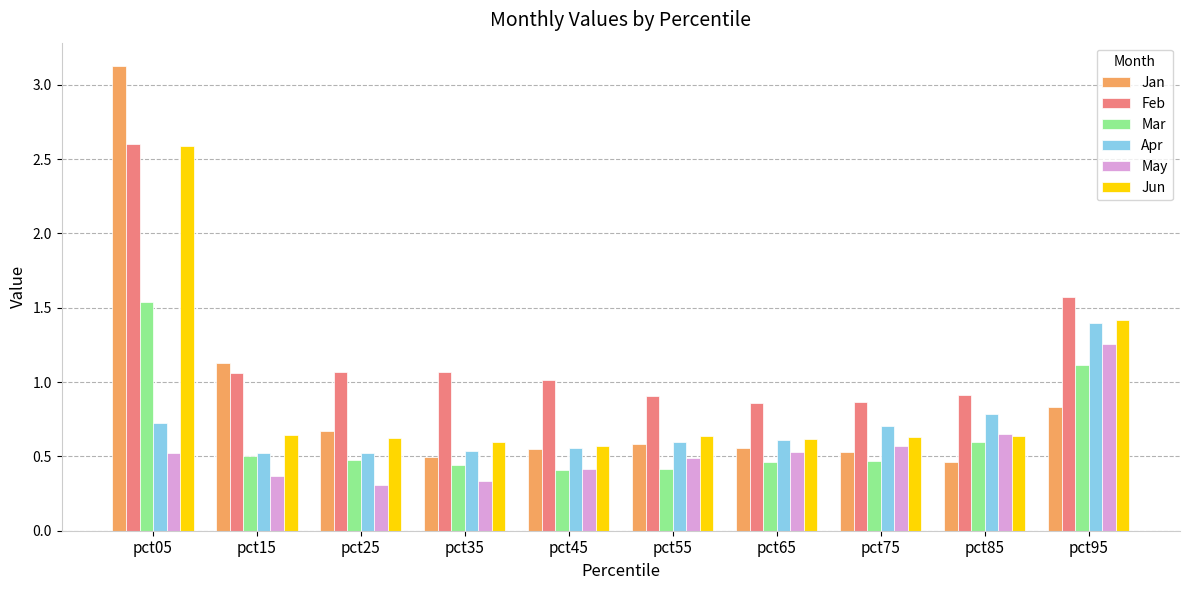

What is the highest value of the Jun series?

2.6